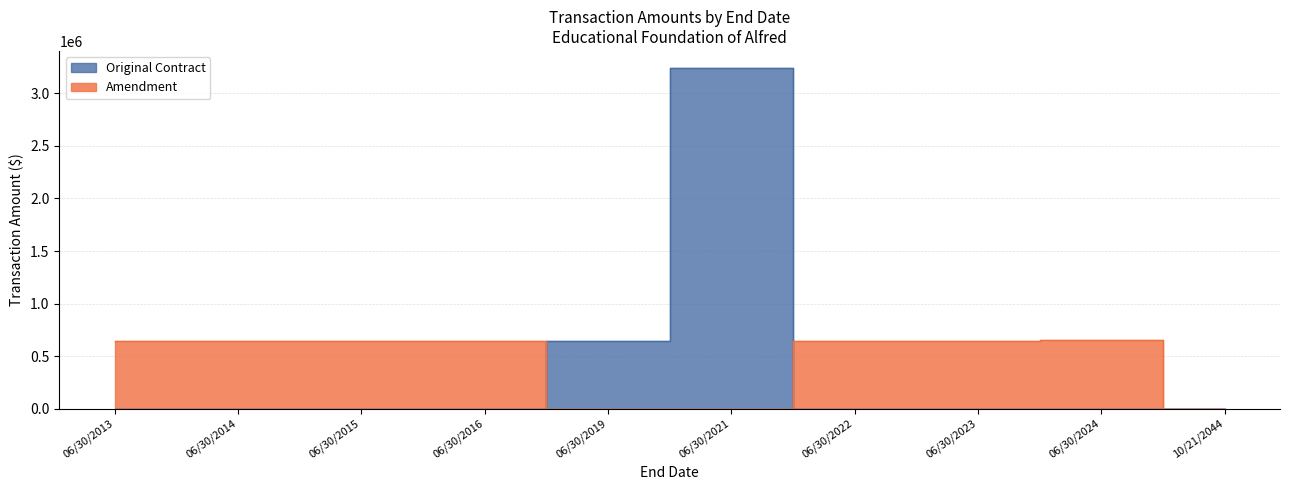

What is the approximate value of Amendment at 06/30/2022?

648233.6